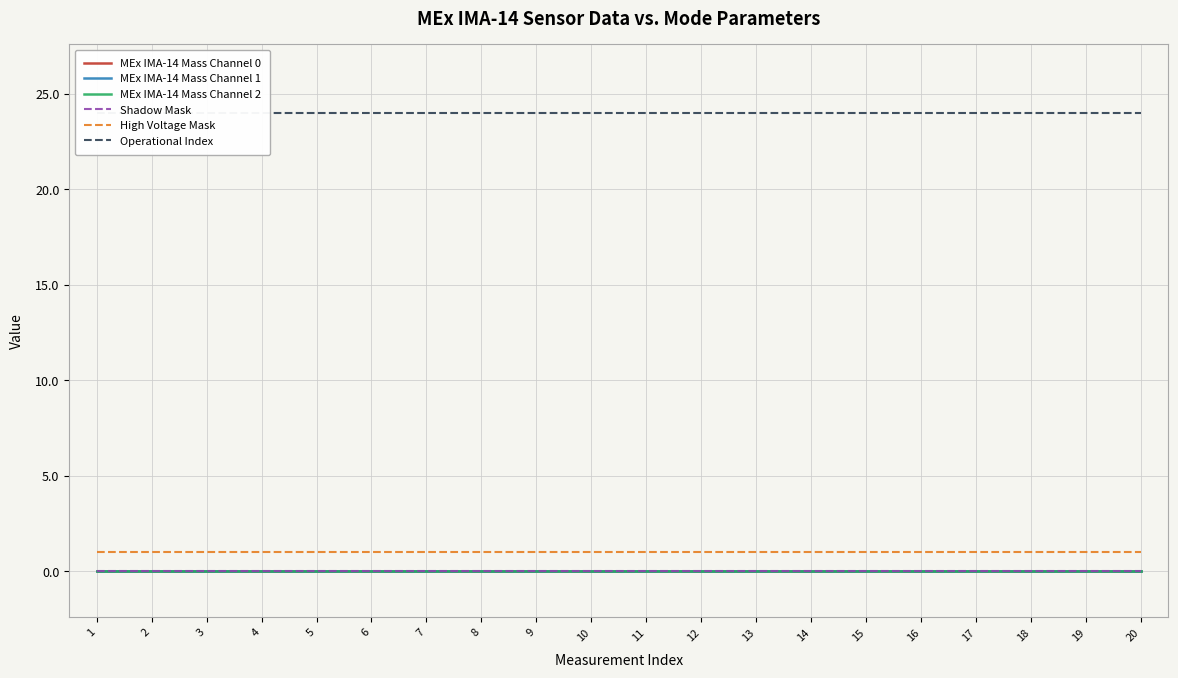

Which series has the largest range (max minus min)?

MEx IMA-14 Mass Channel 0